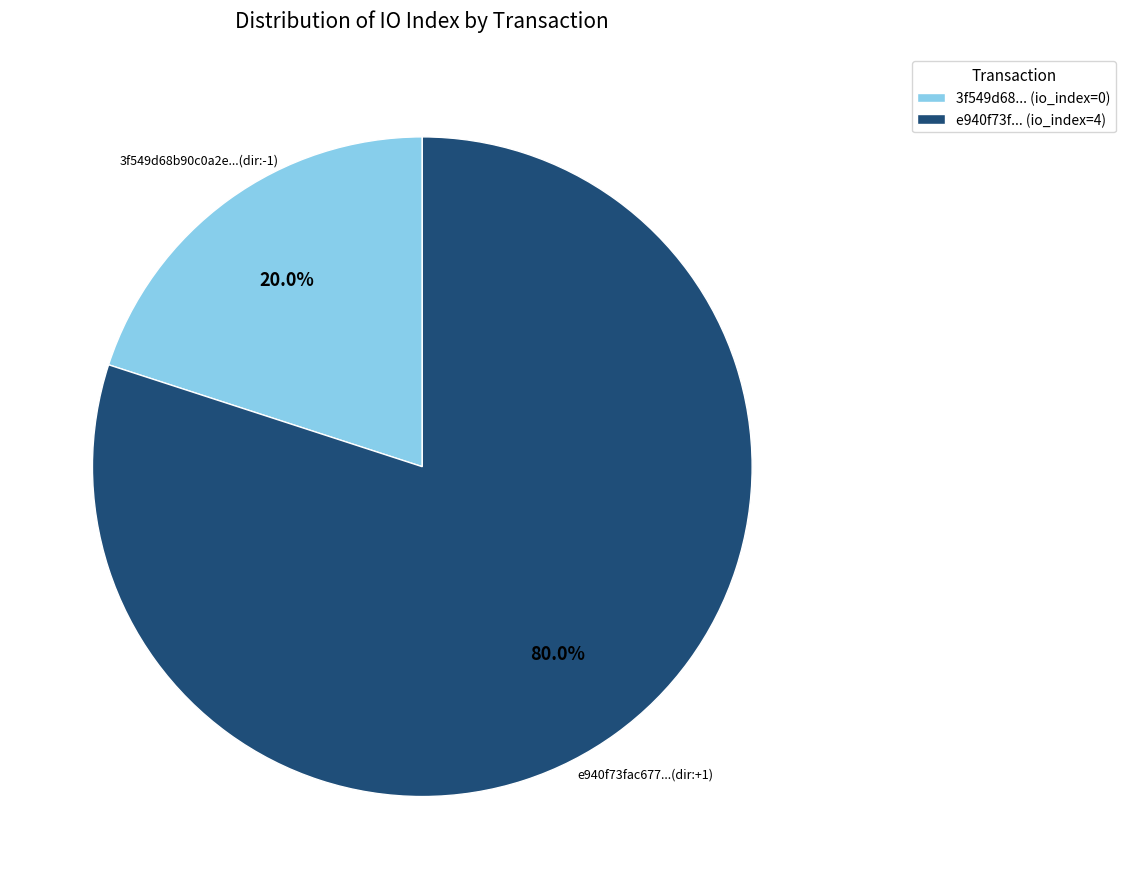

Which category has the biggest portion of the pie?

e940f73f... (io_index=4)